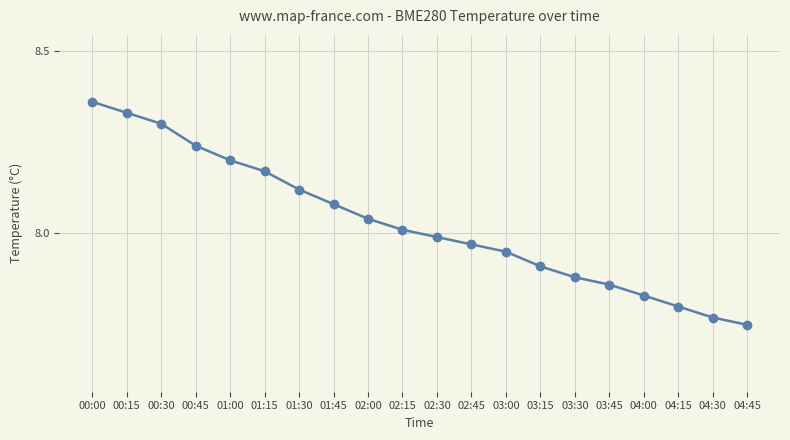

What is the difference between the maximum and minimum values?

0.6